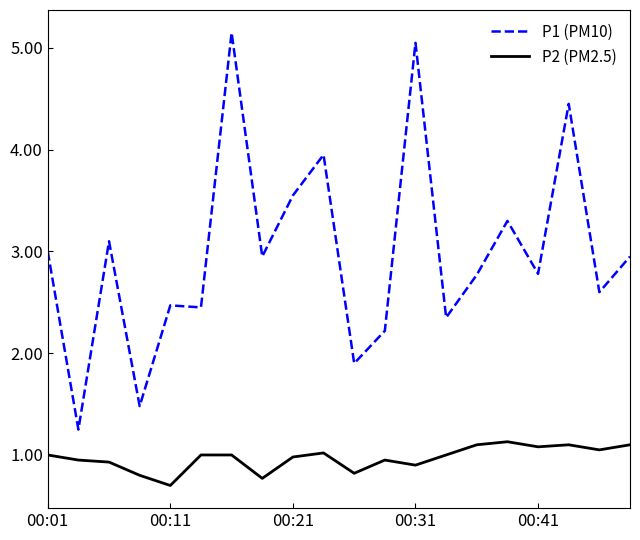

Count the number of categories in the chart.

20